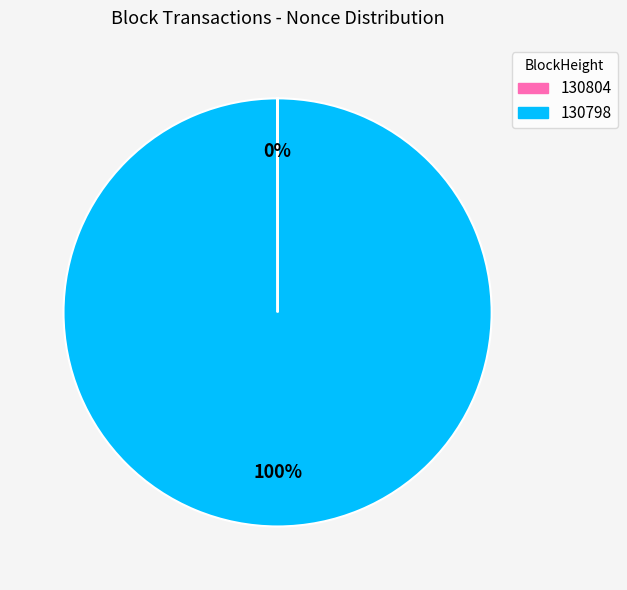

To the nearest percent, what portion does 130798 represent?

100%